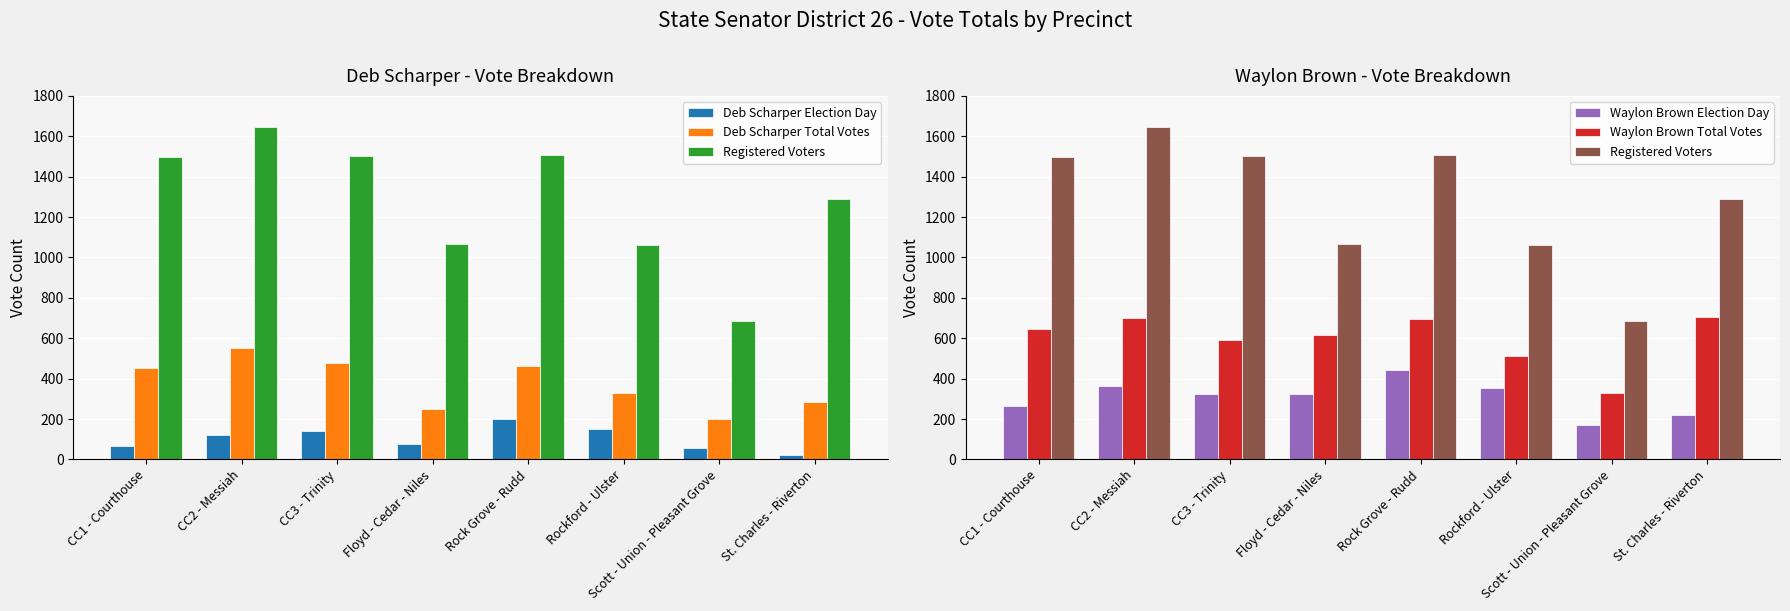

What position from the left is CC3 - Trinity?

3